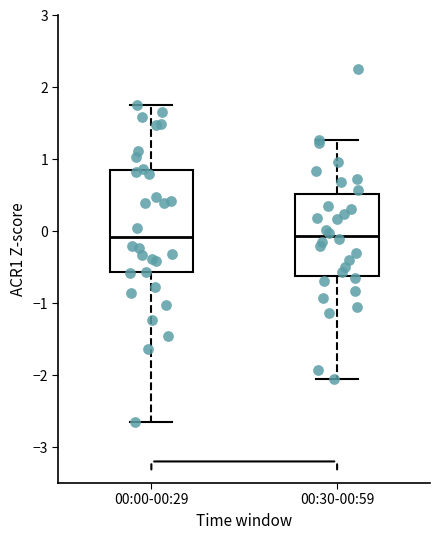

Reading left to right, read every box against the y-axis: the position of its median line, the range the box covers, and the ends of its whiskers. The values are not printed on the chart, so give them approximately, as read against the axis.

00:00-00:29: median -0.1, box -0.6 to 0.9, whiskers -2.7 to 1.8
00:30-00:59: median -0.1, box -0.6 to 0.5, whiskers -2.0 to 1.3